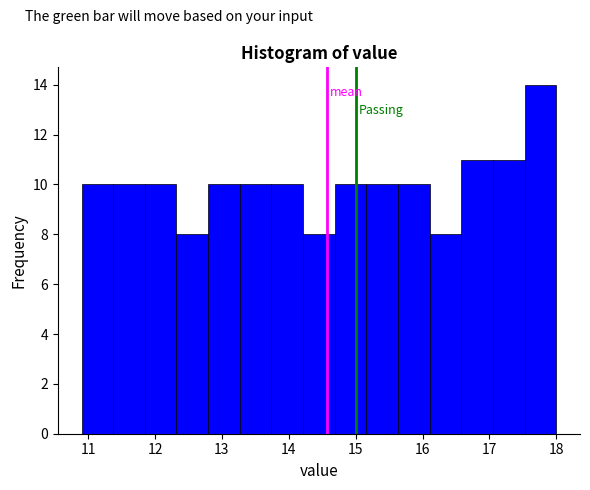

Reading left to right, transcribe this chart: for each bar, give the range it covers on the x-axis and its height. Neither the bar edges nor the heights are printed on the chart, so give them approximately, as read against the axes.

10.9 to 11.4: 10
11.4 to 11.8: 10
11.8 to 12.3: 10
12.3 to 12.8: 8
12.8 to 13.3: 10
13.3 to 13.7: 10
13.7 to 14.2: 10
14.2 to 14.7: 8
14.7 to 15.2: 10
15.2 to 15.6: 10
15.6 to 16.1: 10
16.1 to 16.6: 8
16.6 to 17.1: 11
17.1 to 17.5: 11
17.5 to 18.0: 14